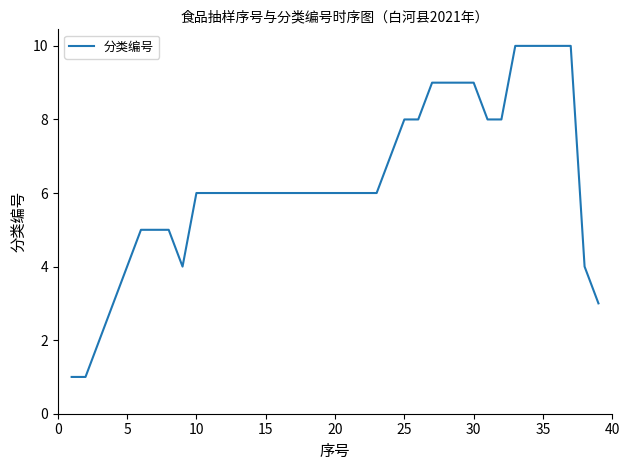

Does the chart display data point markers on the line(s)?

No